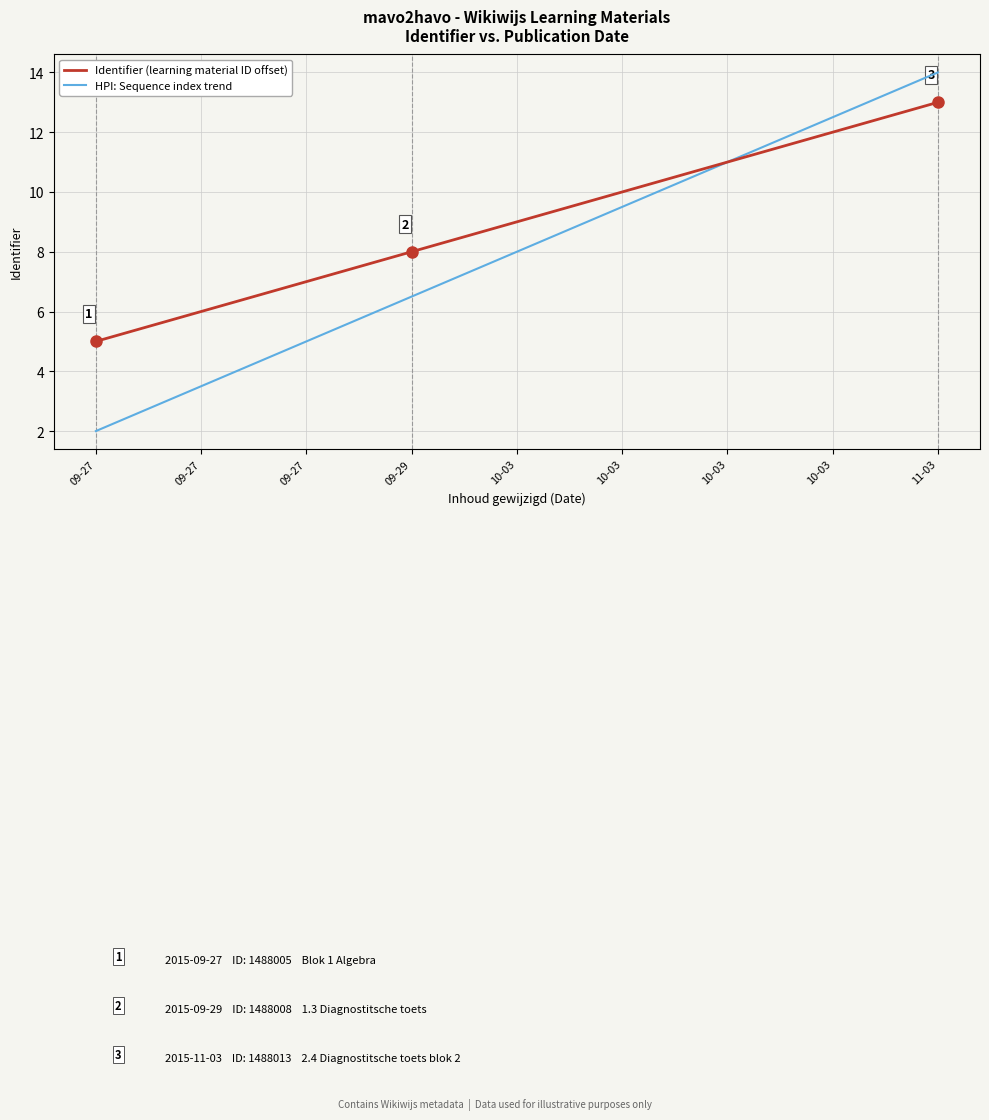

What is the sum of all HPI: Sequence index trend values?

72.0